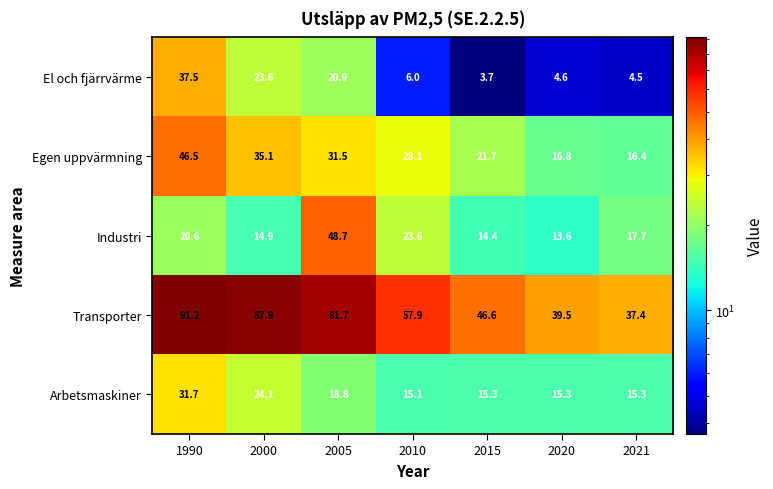

How many values in the Transporter series are below 57?

3